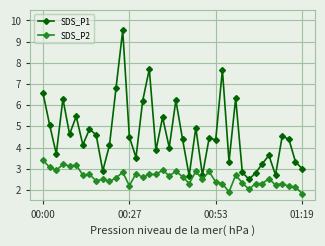

What is the value of the SDS_P1 point at the 30th from the left?

6.3